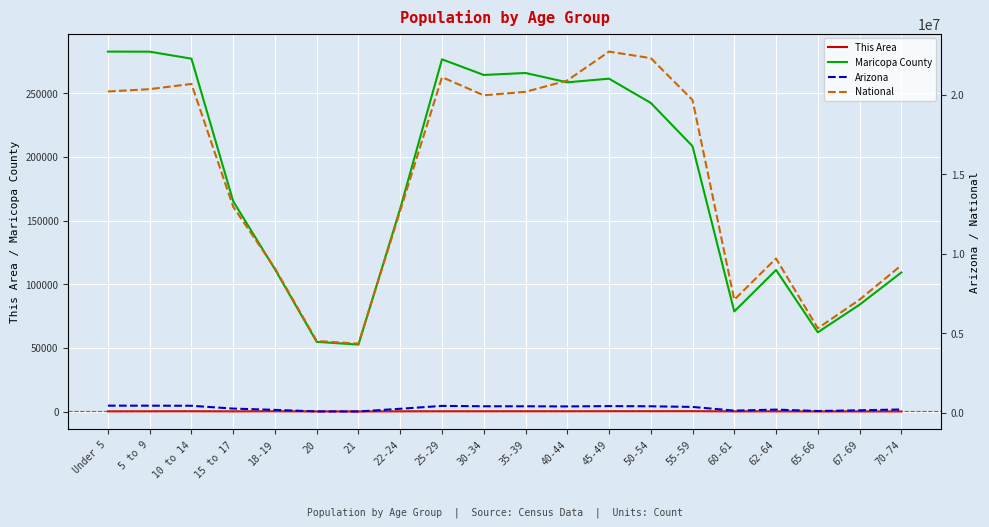

How many distinct data groups are displayed?

4